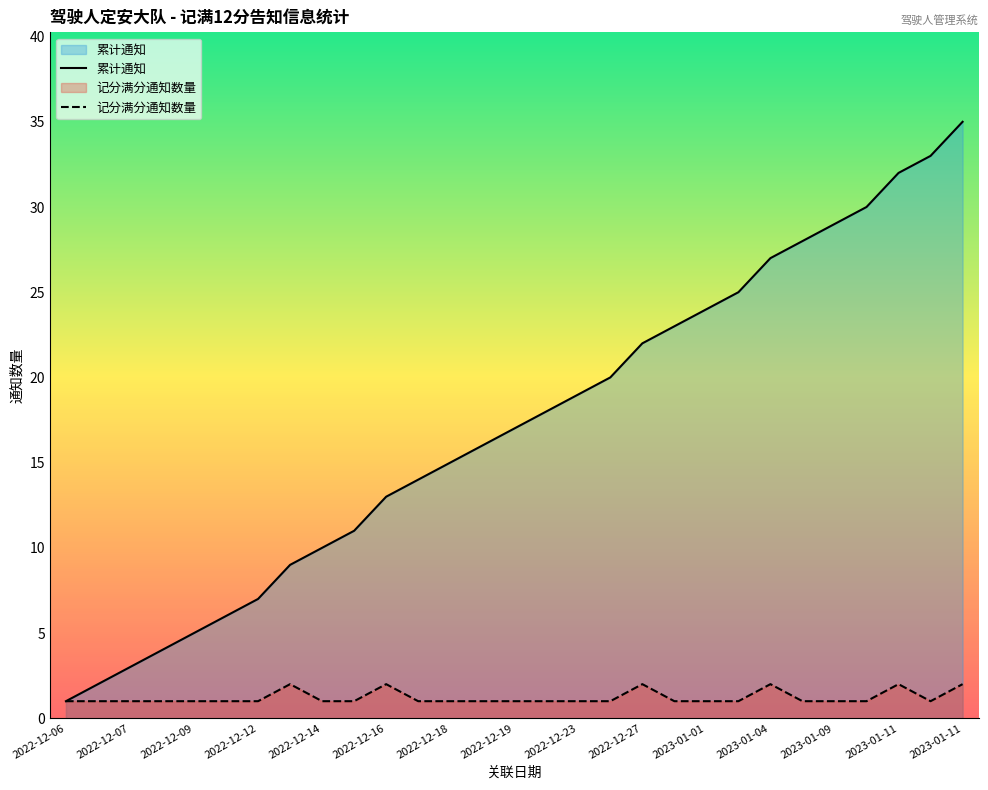

What is the sum of the 记分满分通知数量 values at 2022-12-18 and 2022-12-06?

2